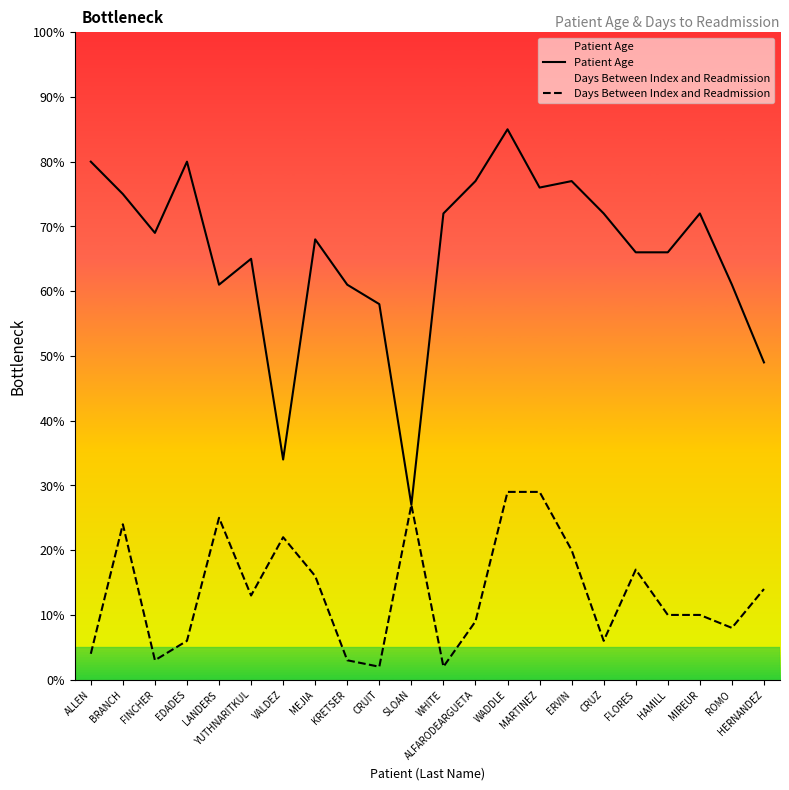

What is the spread (max minus min) of values at WADDLE?

56